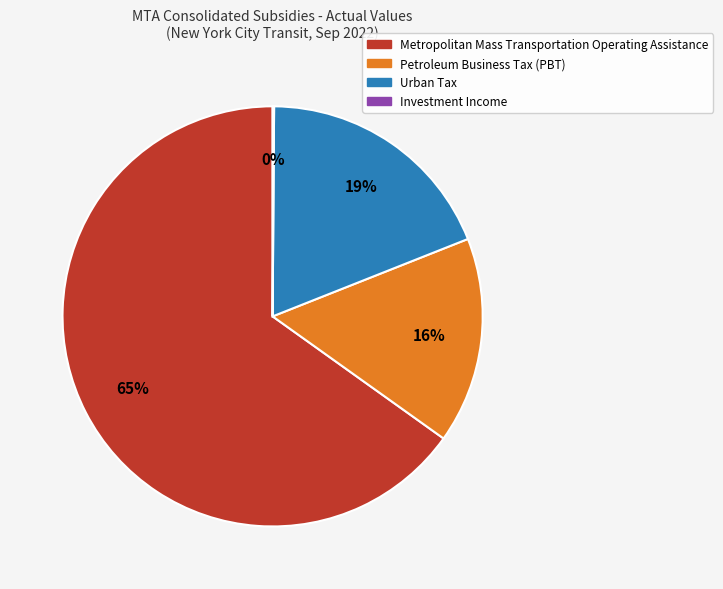

Is there a majority slice in this chart?

Yes